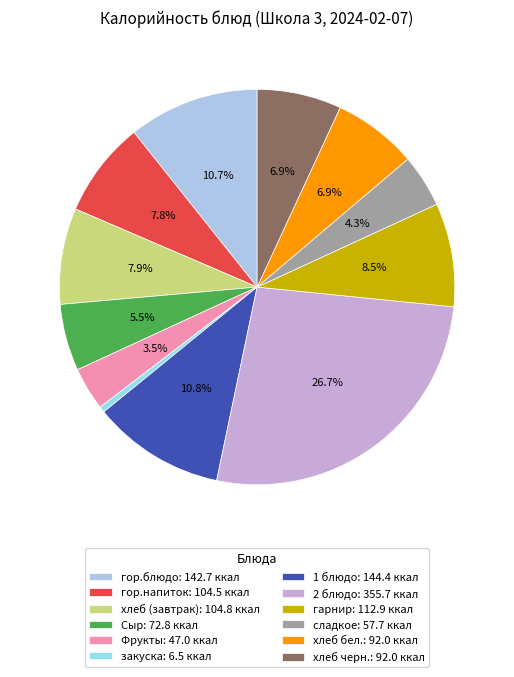

Which category has the biggest portion of the pie?

2 блюдо